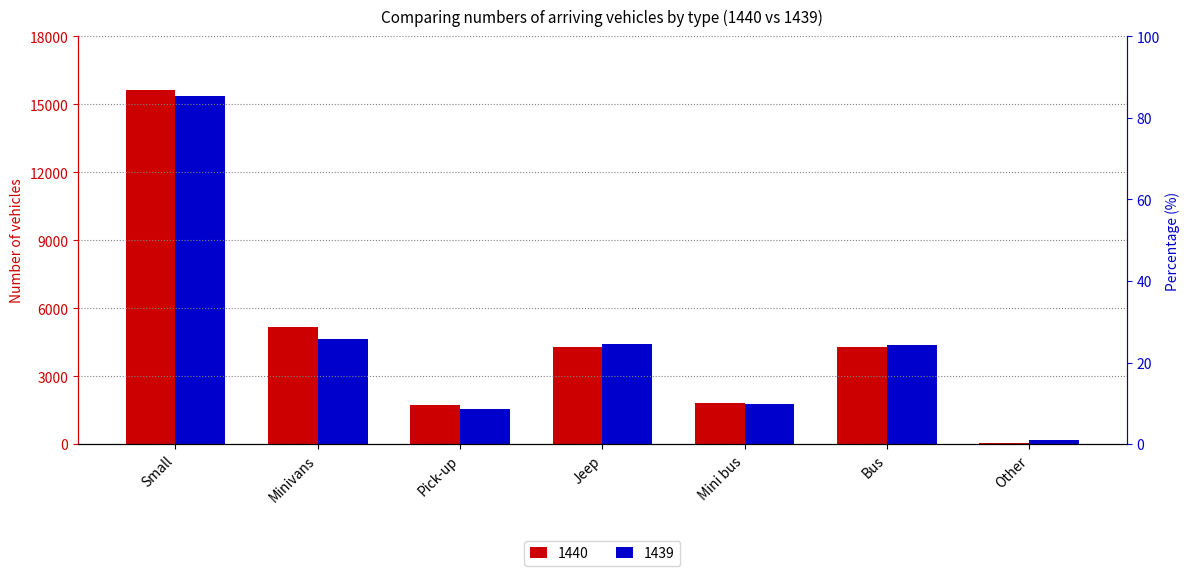

Is the value of 1440 at Other greater than the value of 1439 at Other?

No